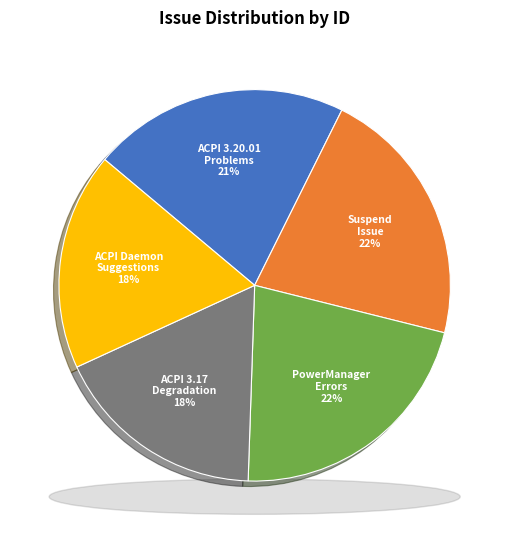

To the nearest percent, what is the difference between the largest and smallest slice percentages?

4%